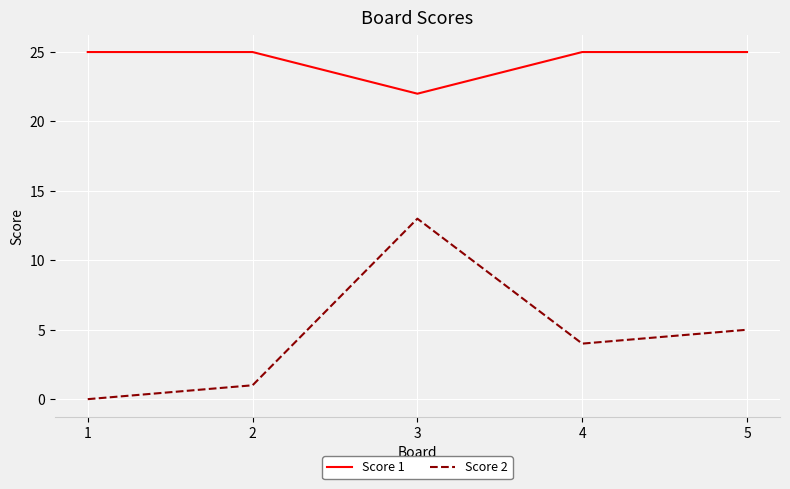

Reading left to right, list all the values displayed in this chart.

Score 1: 25	25	22	25	25
Score 2: 0	1	13	4	5